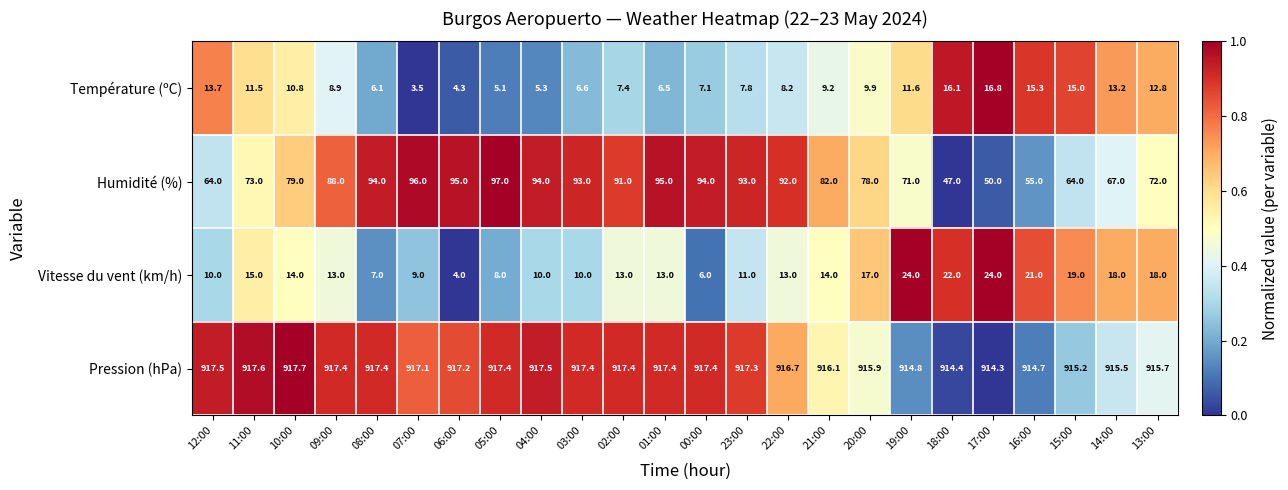

What is the sum of the Vitesse du vent (km/h) values at 08:00 and 23:00?

18.0